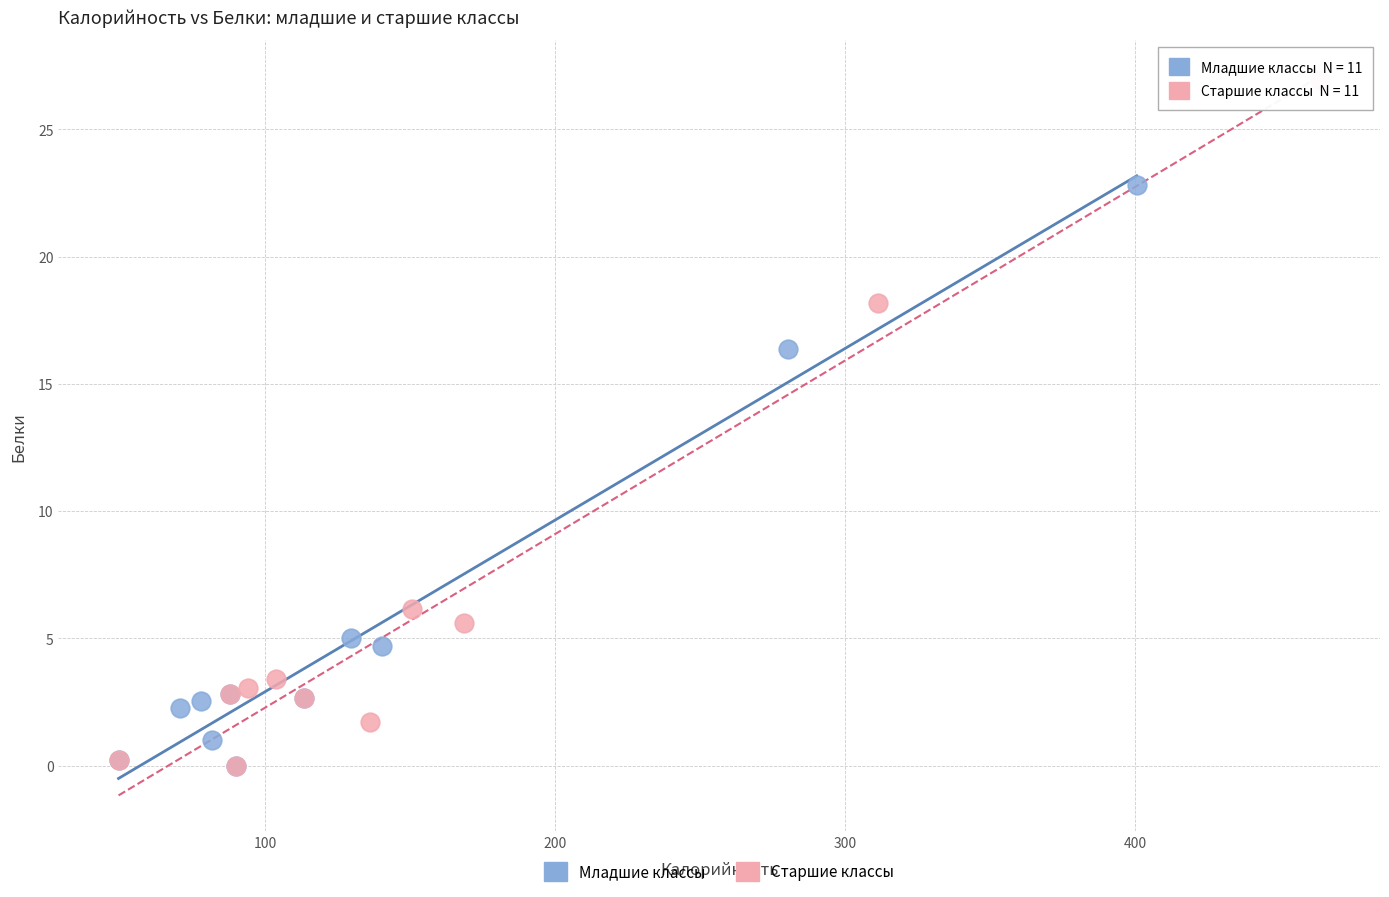

What are all the series names shown in the legend?

Младшие классы, Старшие классы